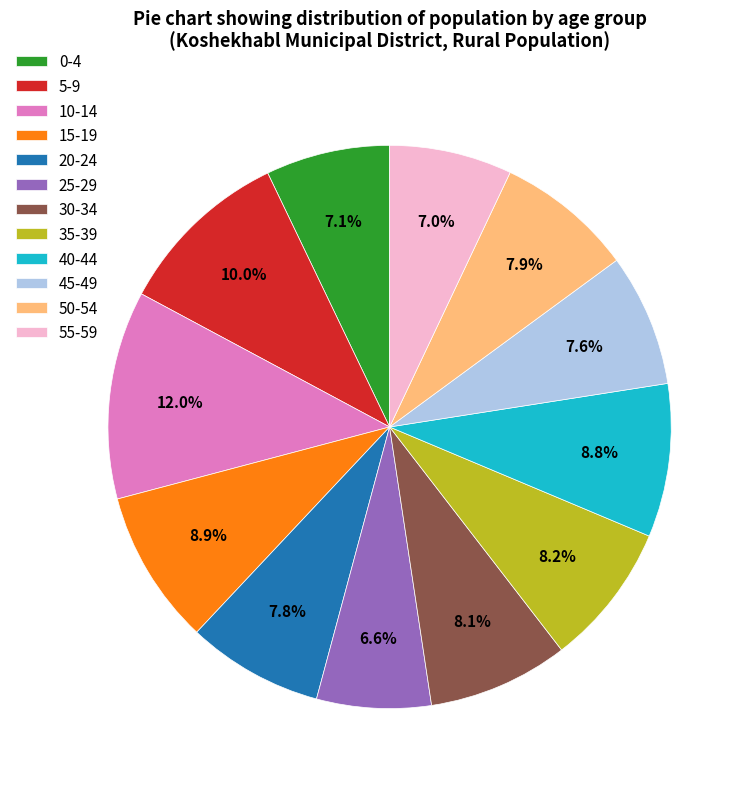

How many segments does this pie chart have?

12